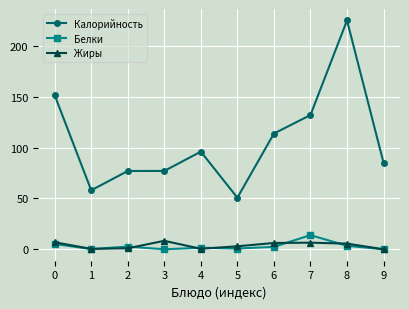

At which label does Калорийность reach its peak?

8